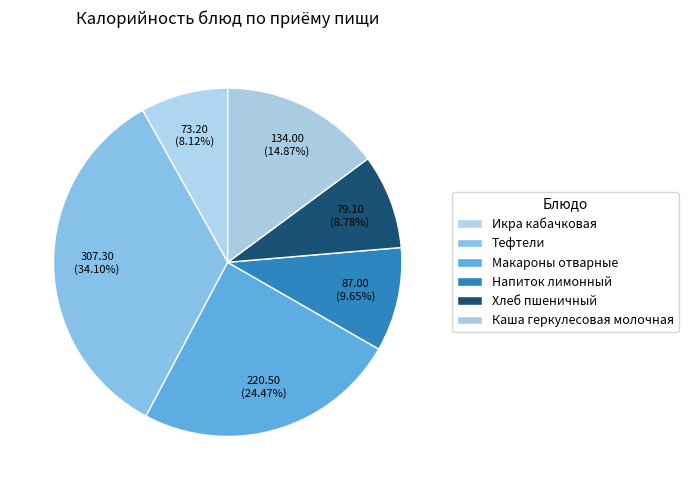

How many slices are in this pie chart?

6